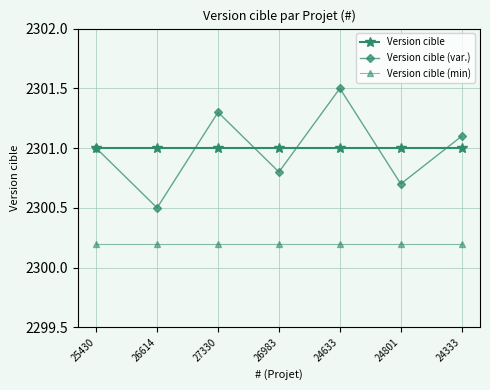

What is the difference between the maximum and minimum values in the Version cible (var.) series?

1.0